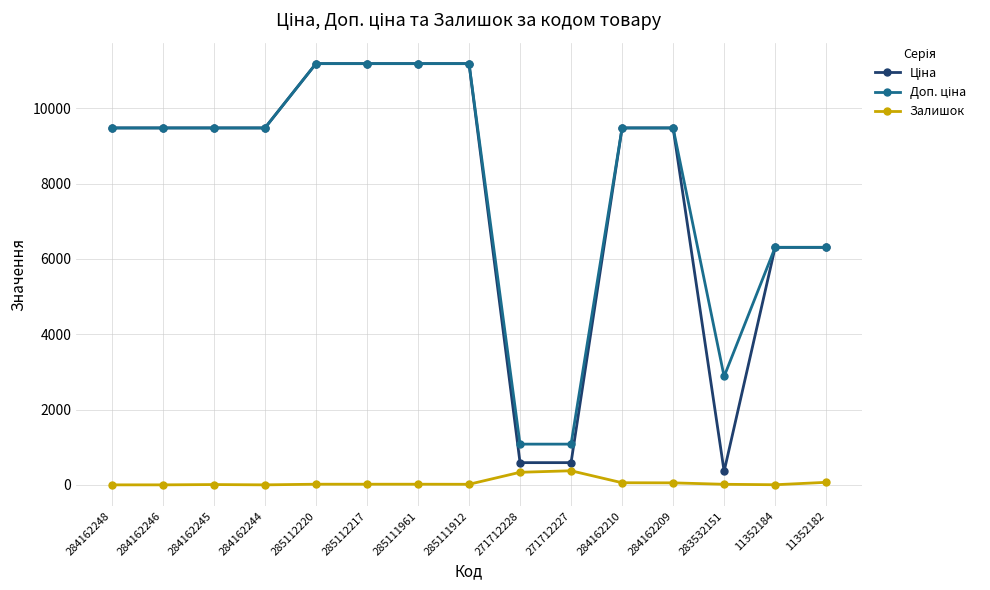

What is the difference between the highest and lowest values at 284162248?

9480.1